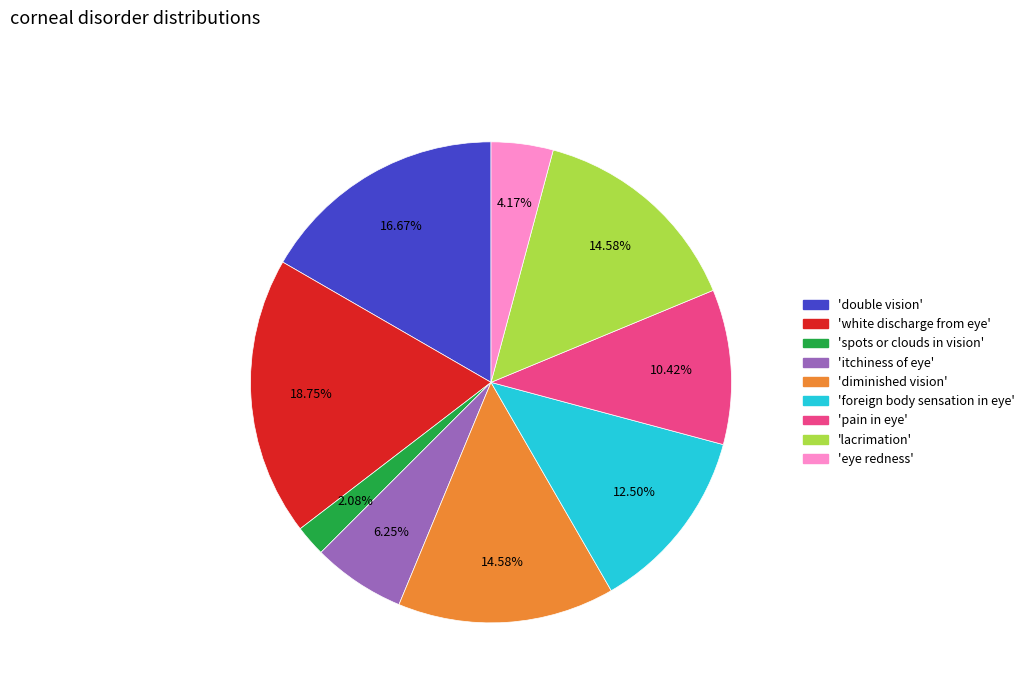

Count the number of slices in the pie.

9